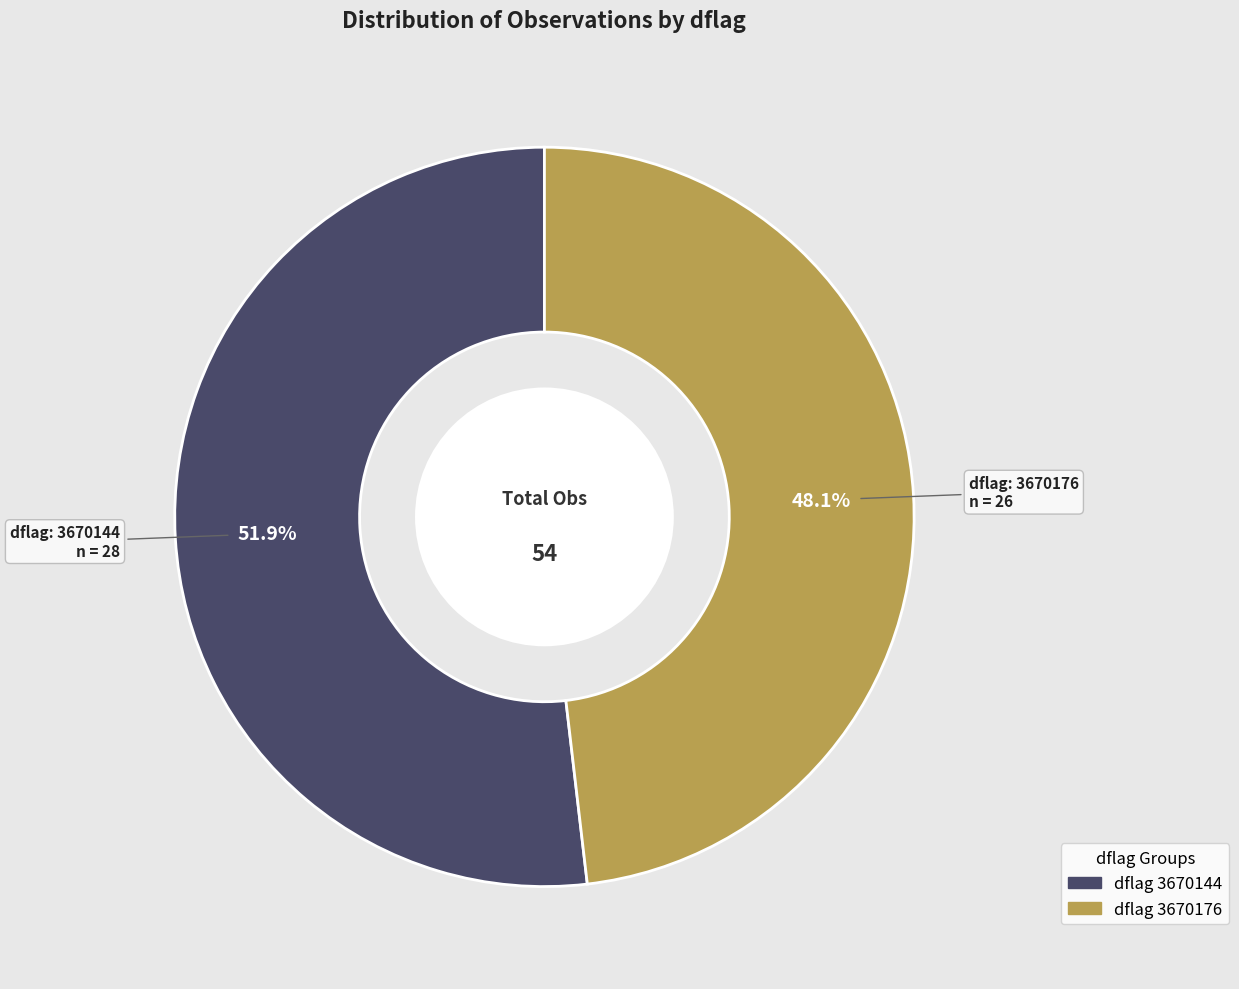

Count the number of slices in the pie.

2